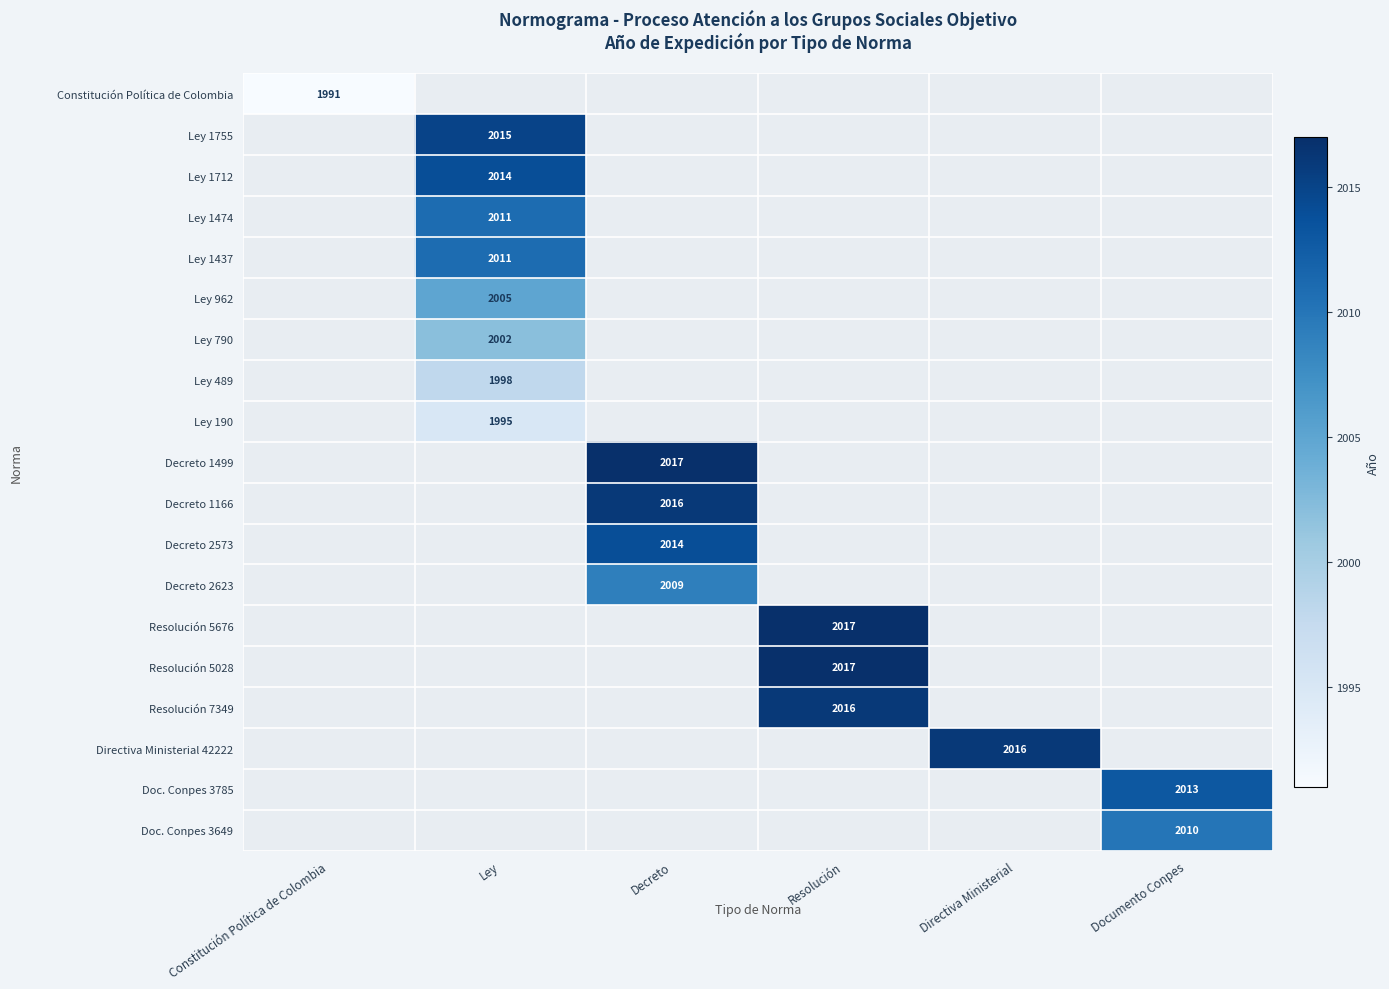

Which category has the highest value across all series?

Decreto